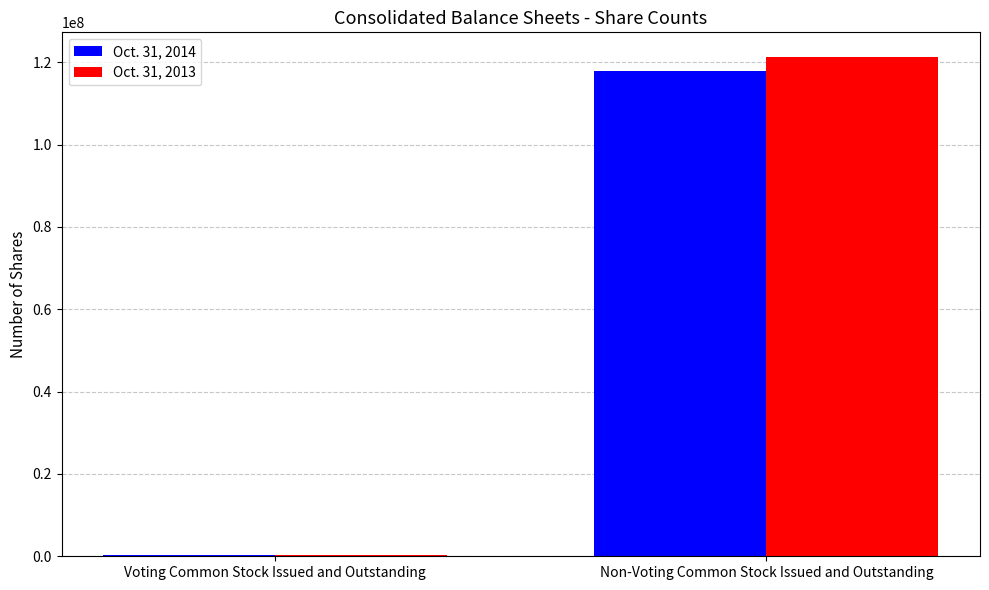

How many data points in Oct. 31, 2014 are less than 117846273?

1